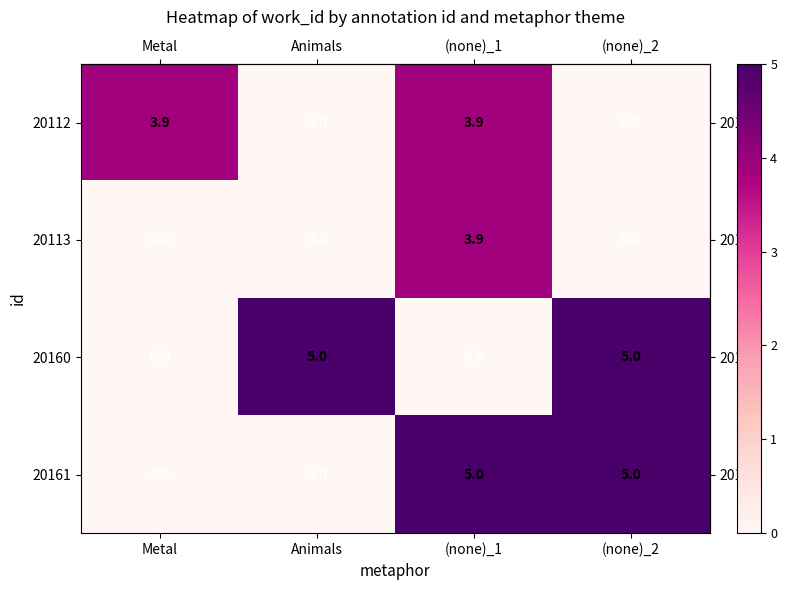

What is the approximate value of 20160 at (none)_2?

5.0